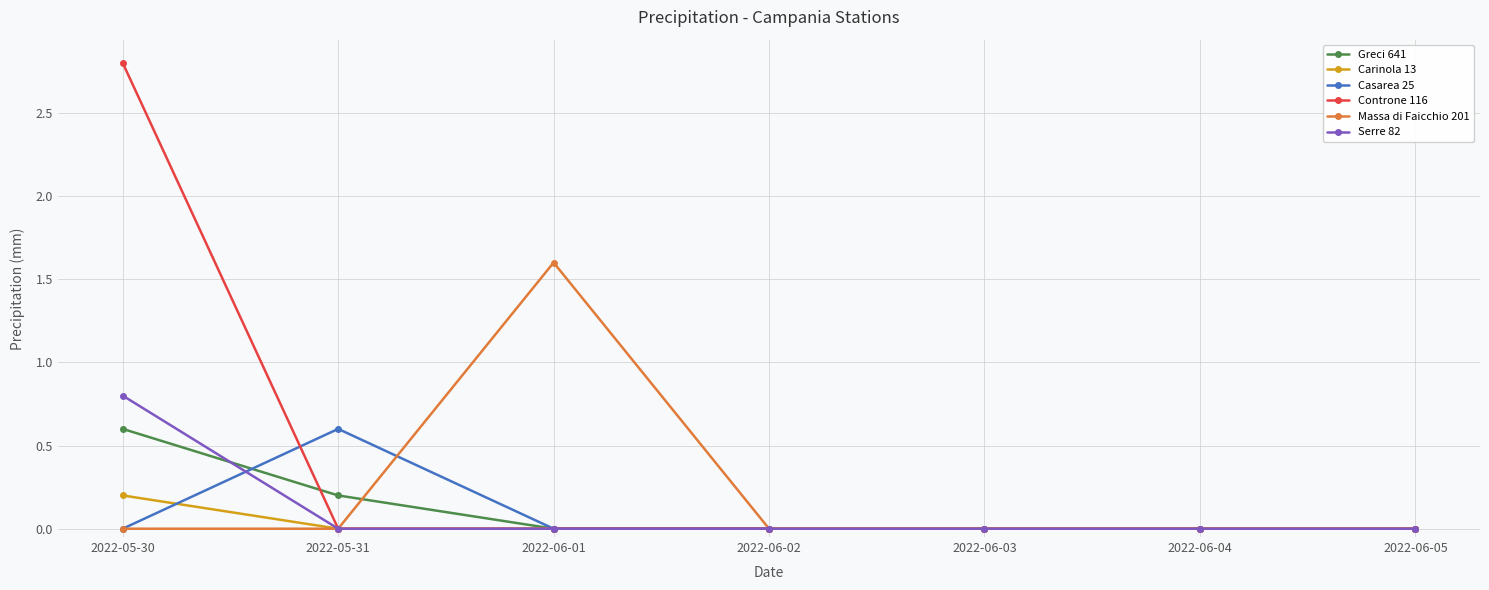

Between 2022-06-01 and 2022-06-03, which series saw the biggest shift?

Massa di Faicchio 201